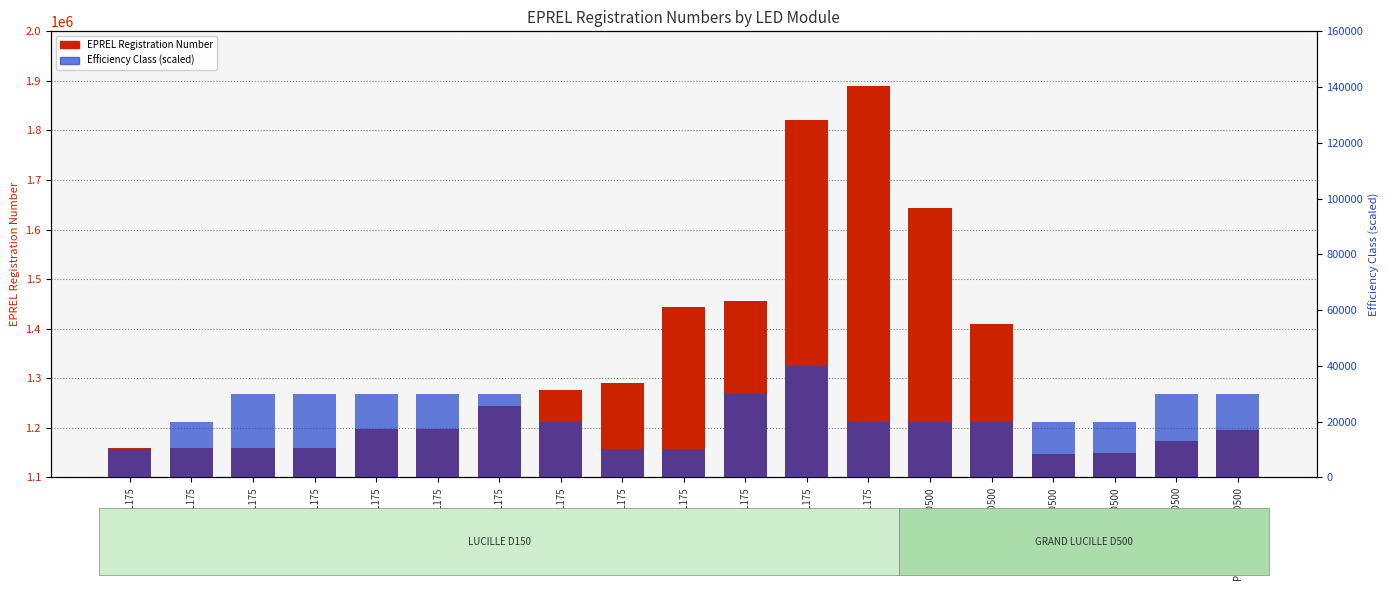

How many data points in EPREL Registration Number are above 1197985?

9